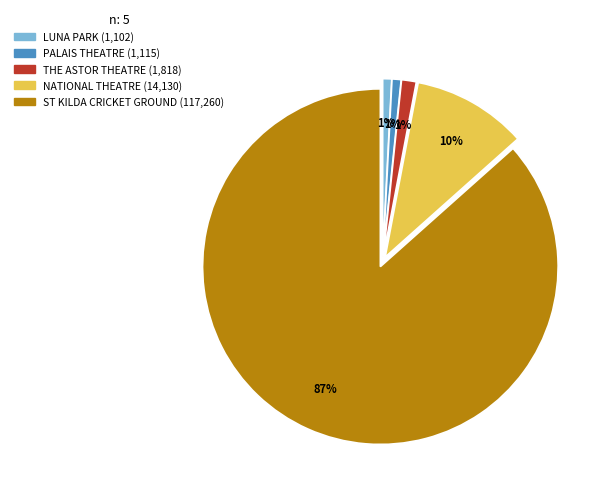

Which category accounts for the majority?

ST KILDA CRICKET GROUND